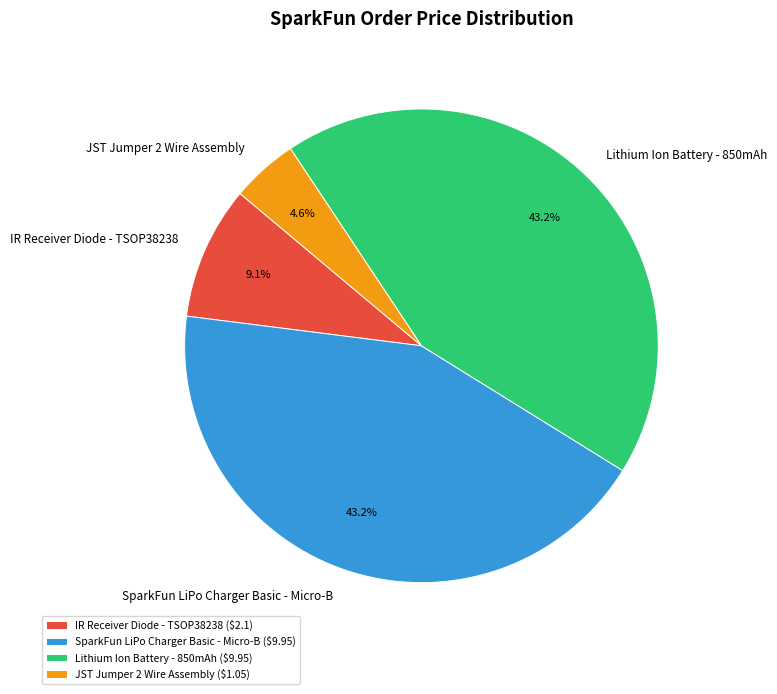

To the nearest percent, what is the difference between the IR Receiver Diode - TSOP38238 and SparkFun LiPo Charger Basic - Micro-B slice percentages?

34%